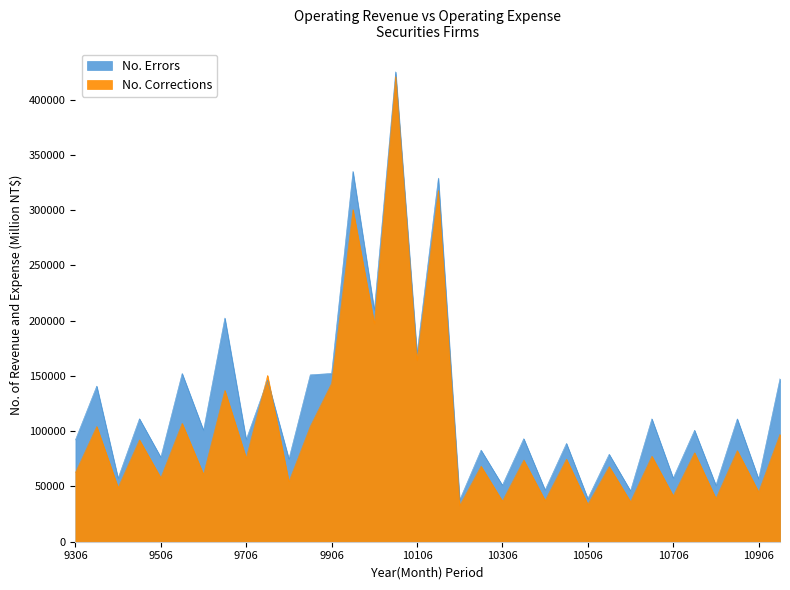

What is the difference between the maximum and minimum values in the No. Corrections series?

388076.0